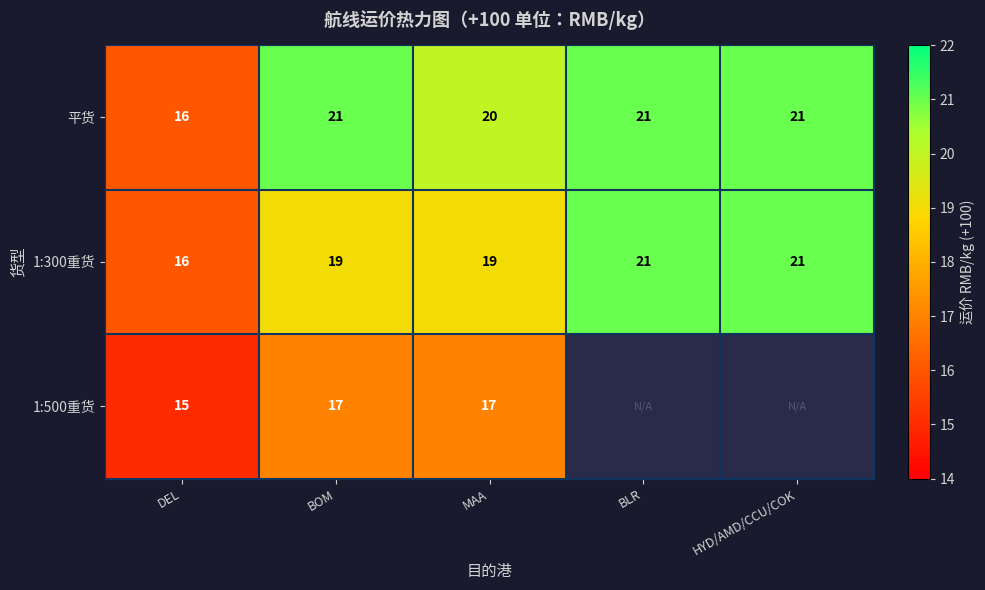

The 1:300重货 series shows 16 at DEL. True or false?

True